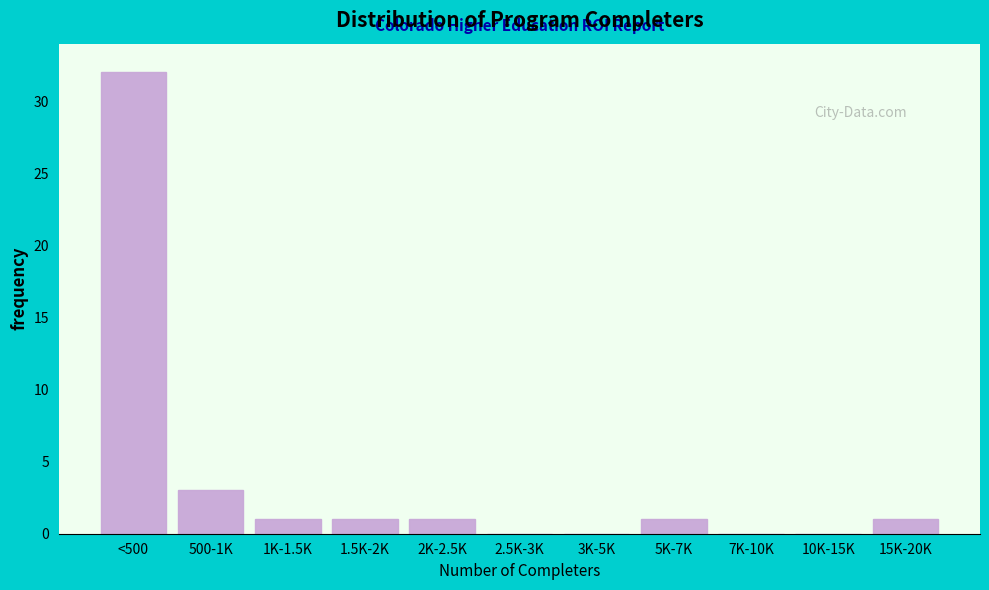

Reading right to left, extract all data points from this chart.

15K-20K=1	10K-15K=0	7K-10K=0	5K-7K=1	3K-5K=0	2.5K-3K=0	2K-2.5K=1	1.5K-2K=1	1K-1.5K=1	500-1K=3	<500=32